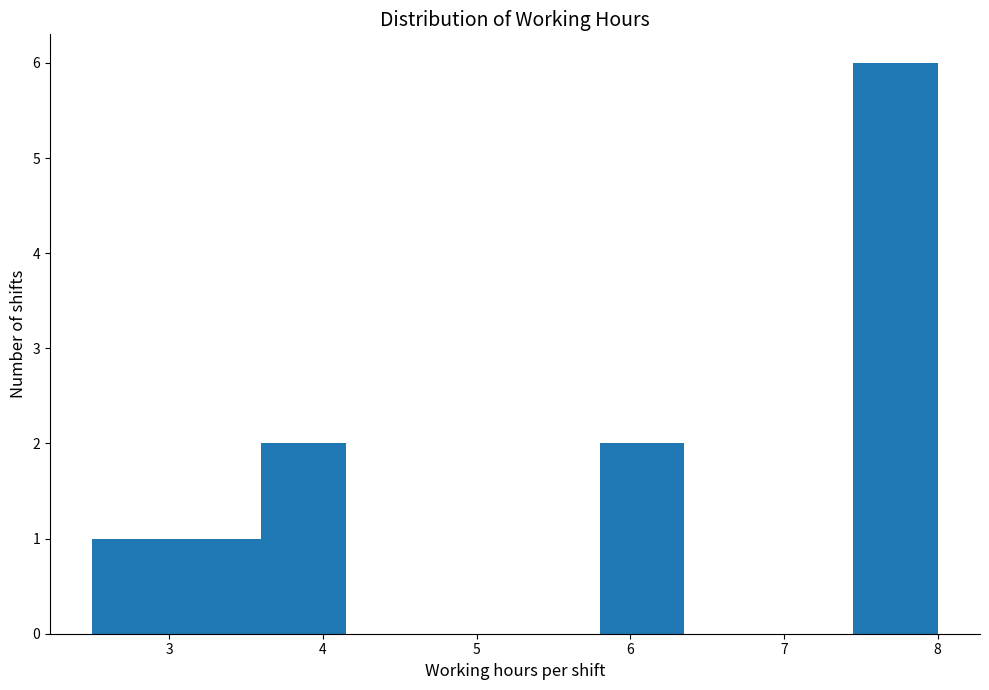

Reading left to right, list every bar in this chart as the range it spans on the x-axis followed by its height. Neither the bar edges nor the heights are printed on the chart, so give them approximately, as read against the axes.

2.50 to 3.05: 1
3.05 to 3.60: 1
3.60 to 4.15: 2
4.15 to 4.70: 0
4.70 to 5.25: 0
5.25 to 5.80: 0
5.80 to 6.35: 2
6.35 to 6.90: 0
6.90 to 7.45: 0
7.45 to 8.00: 6